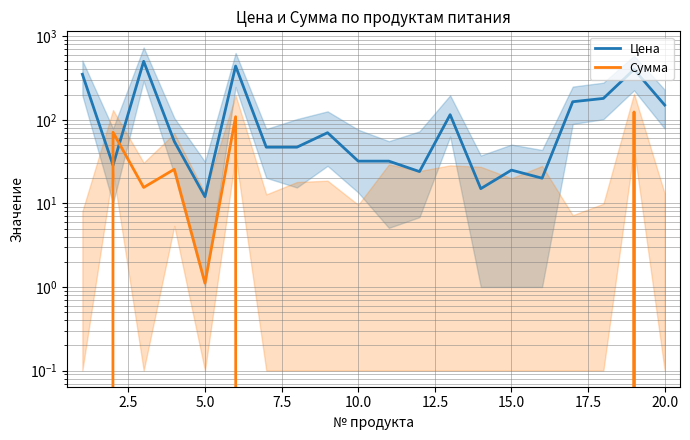

Does the chart display data point markers on the line(s)?

No